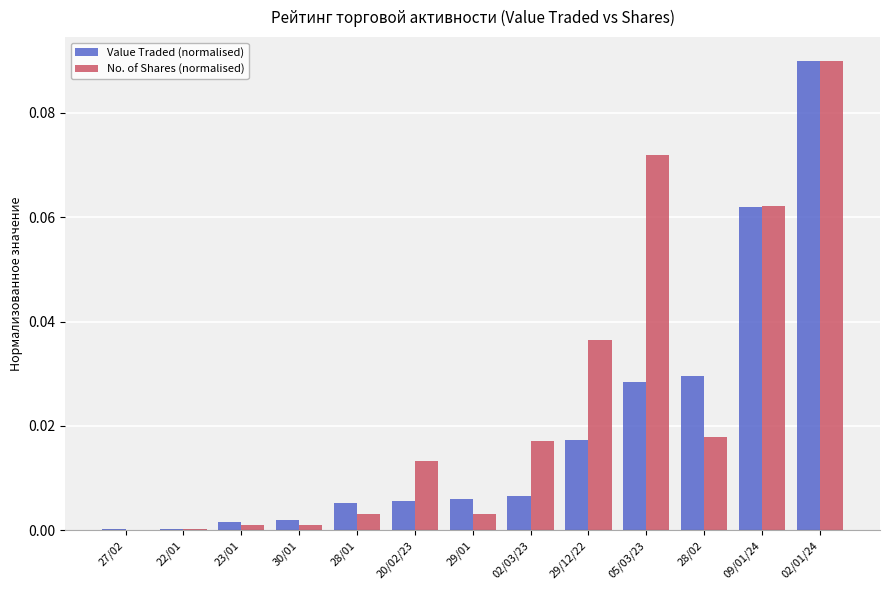

Which series has the largest total across all categories?

No. of Shares (normalised)